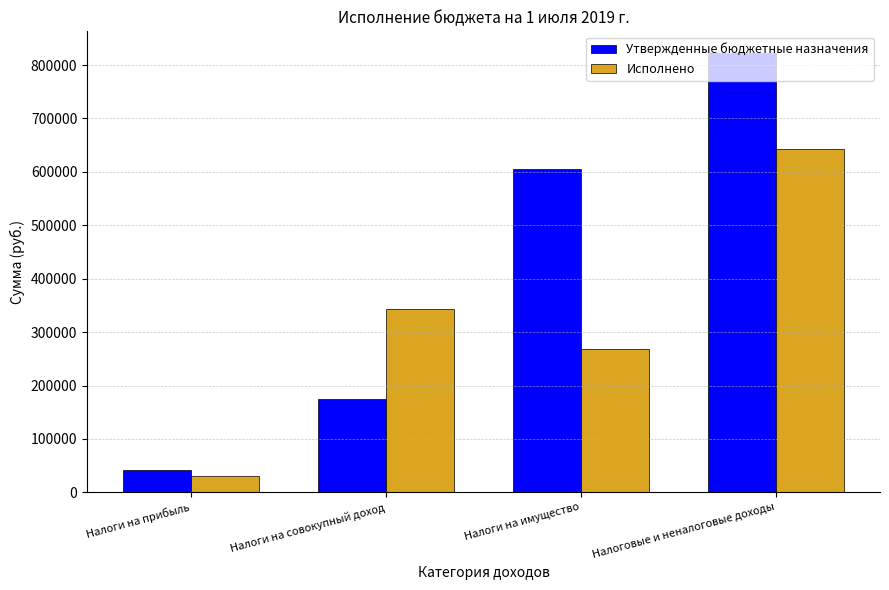

Reading left to right, transcribe all the data shown in this chart.

Утвержденные бюджетные назначения: Налоги на прибыль=41000.0	Налоги на совокупный доход=175000.0	Налоги на имущество=606000.0	Налоговые и неналоговые доходы=822000.0
Исполнено: Налоги на прибыль=31295.6	Налоги на совокупный доход=343021.2	Налоги на имущество=267982.0	Налоговые и неналоговые доходы=642298.9